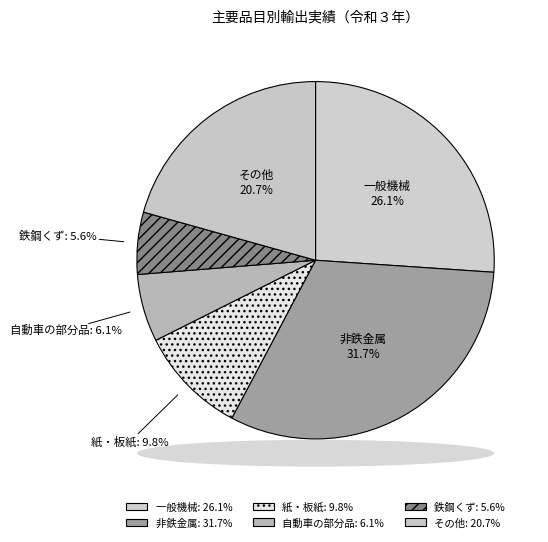

Which has a higher value, その他 or 非鉄金属?

非鉄金属